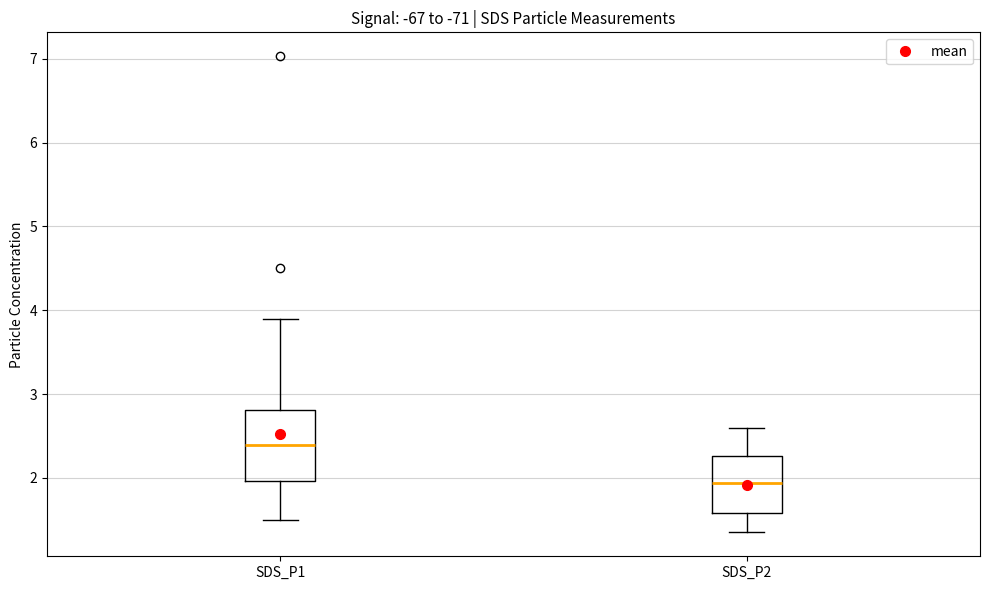

Where does the lower whisker of the box for SDS_P2 end on the y-axis? The values are not printed on the chart, so give them approximately, as read against the axis.

1.4